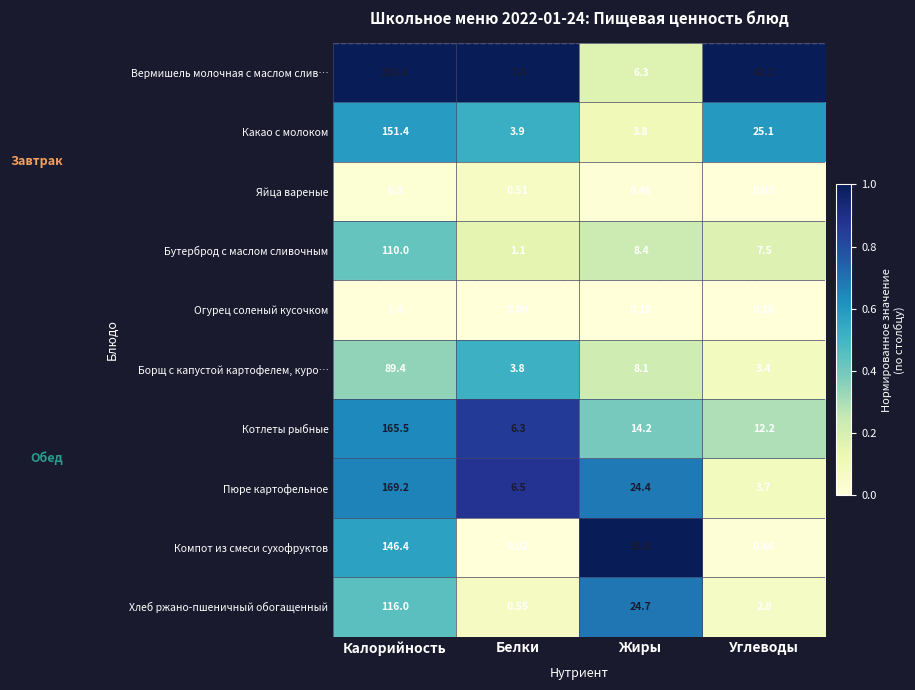

Which series changed the most between Жиры and Углеводы?

Вермишель молочная с маслом слив…